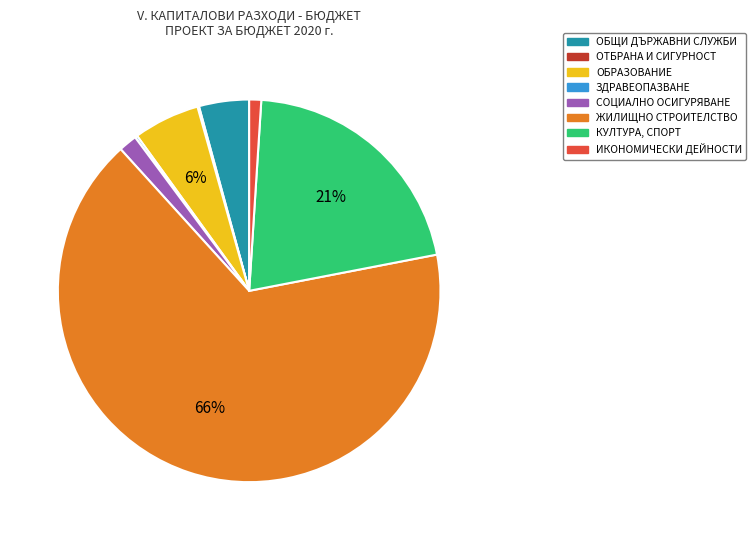

What is the largest slice in the pie chart?

ЖИЛИЩНО СТРОИТЕЛСТВО